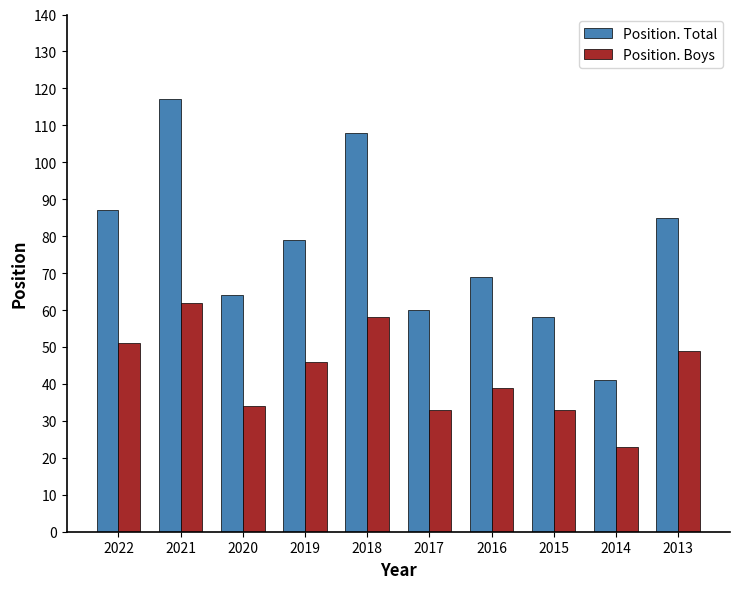

What is the approximate value of Position. Boys at 2017, to the nearest 10?

30